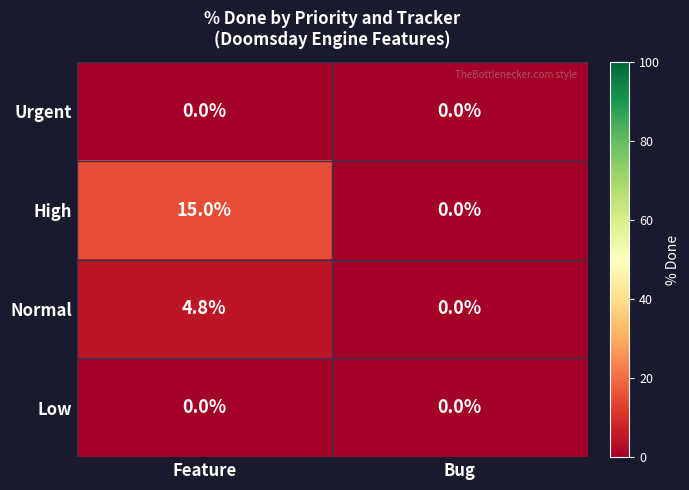

At which label does Normal first exceed 4?

Feature